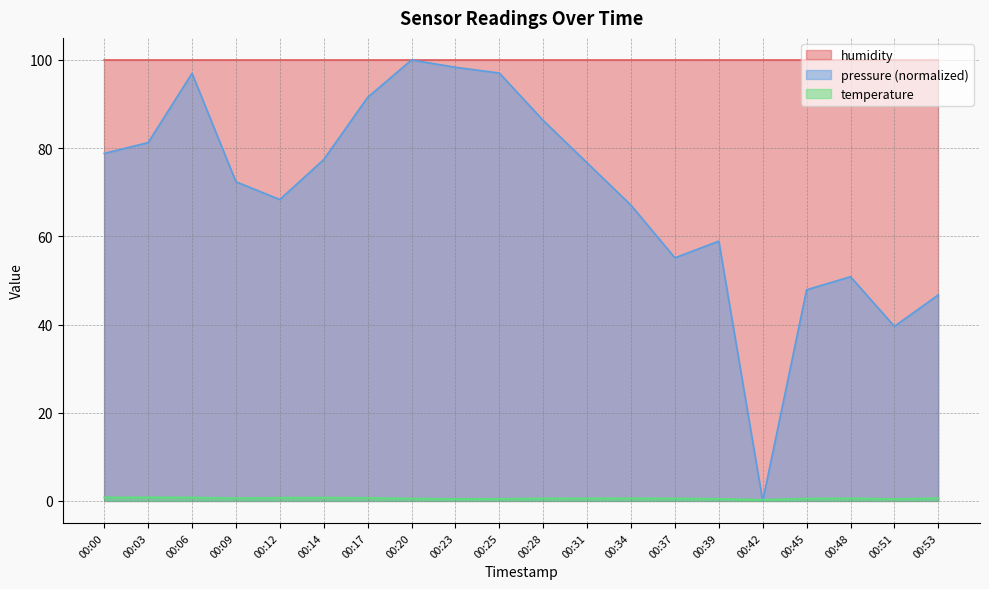

What is the difference between the maximum and minimum values in the temperature series?

0.6